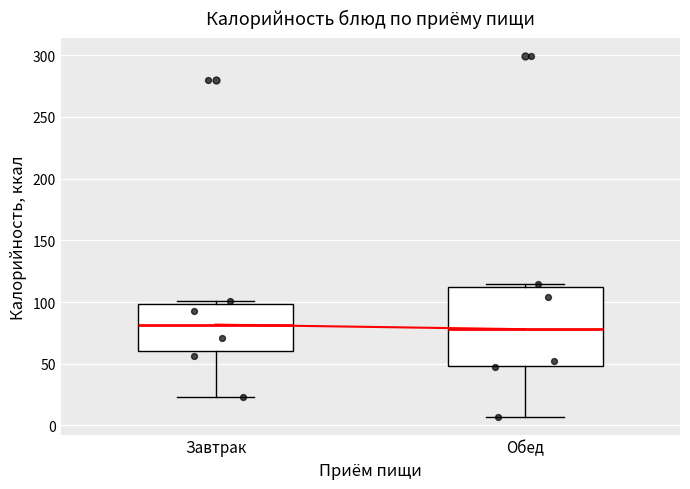

Comparing the boxes themselves (not the whiskers), which one is the tallest?

Обед